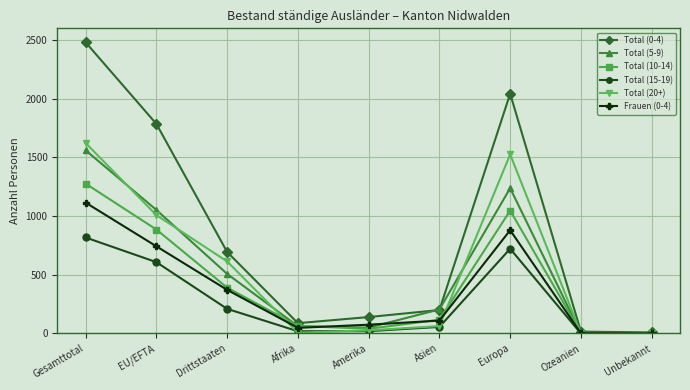

What value does the Total (20+) series have at Europa, to the nearest 10?

1530